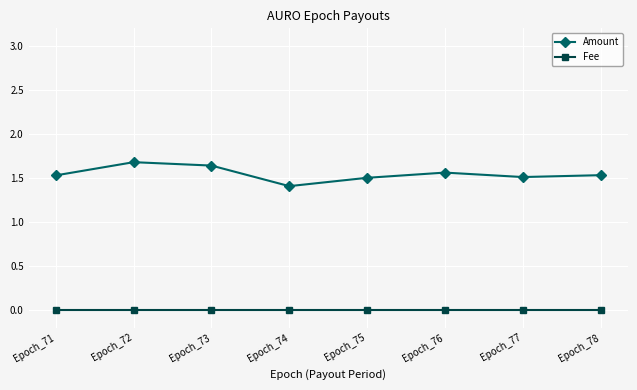

How many Amount values are between 1 and 2?

8